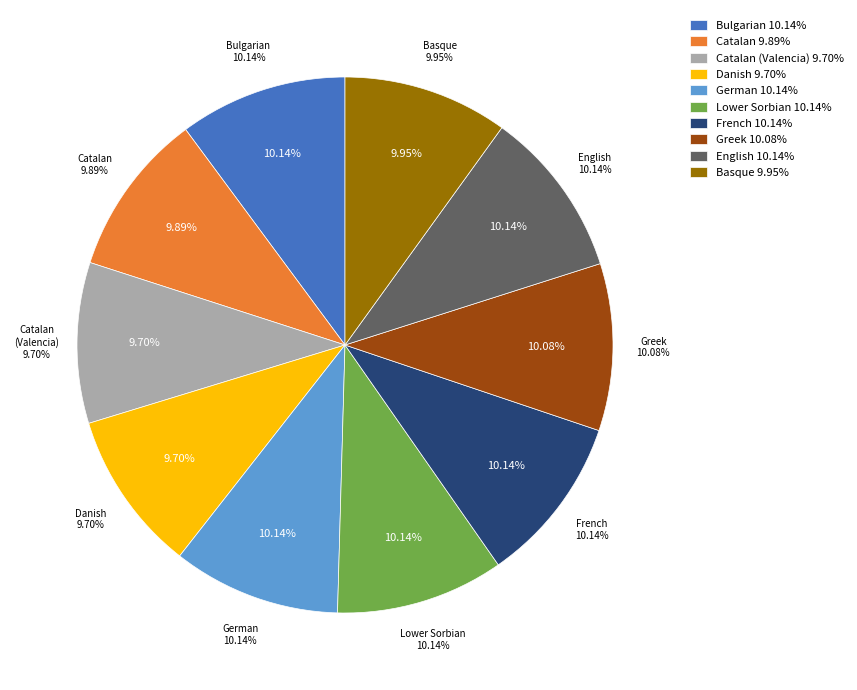

To the nearest percent, what portion does Lower Sorbian represent?

10%